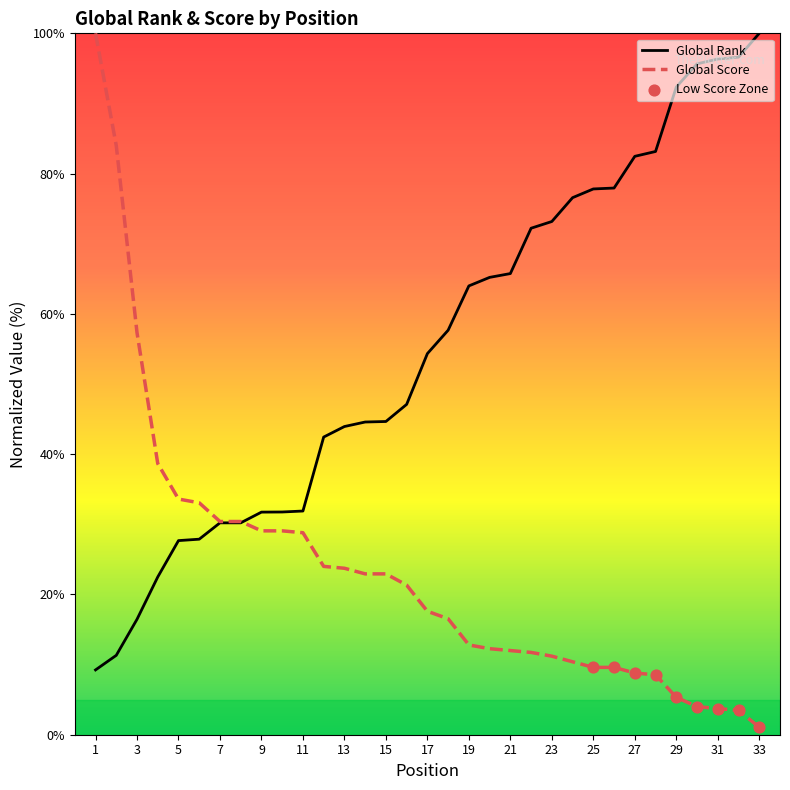

At how many categories does at least one series exceed 86?

6